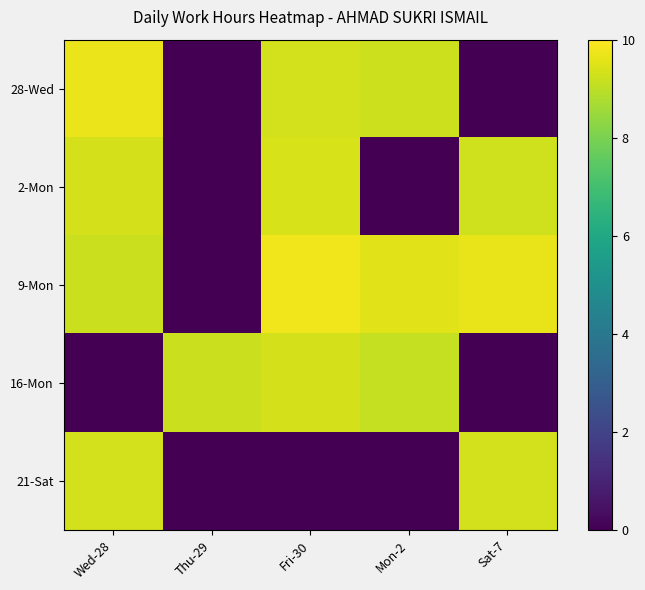

Reading left to right, transcribe all the data shown in this chart.

28-Wed: Wed-28=9.7	Thu-29=0.0	Fri-30=9.3	Mon-2=9.2	Sat-7=0.0
2-Mon: Wed-28=9.4	Thu-29=0.0	Fri-30=9.4	Mon-2=0.0	Sat-7=9.3
9-Mon: Wed-28=9.2	Thu-29=0.0	Fri-30=9.8	Mon-2=9.6	Sat-7=9.7
16-Mon: Wed-28=0.0	Thu-29=9.2	Fri-30=9.3	Mon-2=9.1	Sat-7=0.0
21-Sat: Wed-28=9.3	Thu-29=0.0	Fri-30=0.0	Mon-2=0.0	Sat-7=9.3